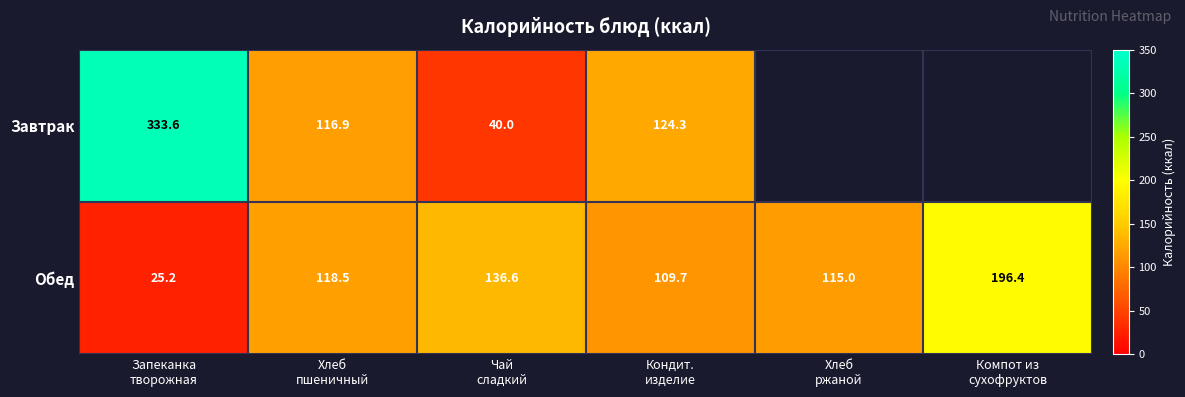

Which has a higher value, Кондит.
изделие or Запеканка
творожная?

Запеканка
творожная